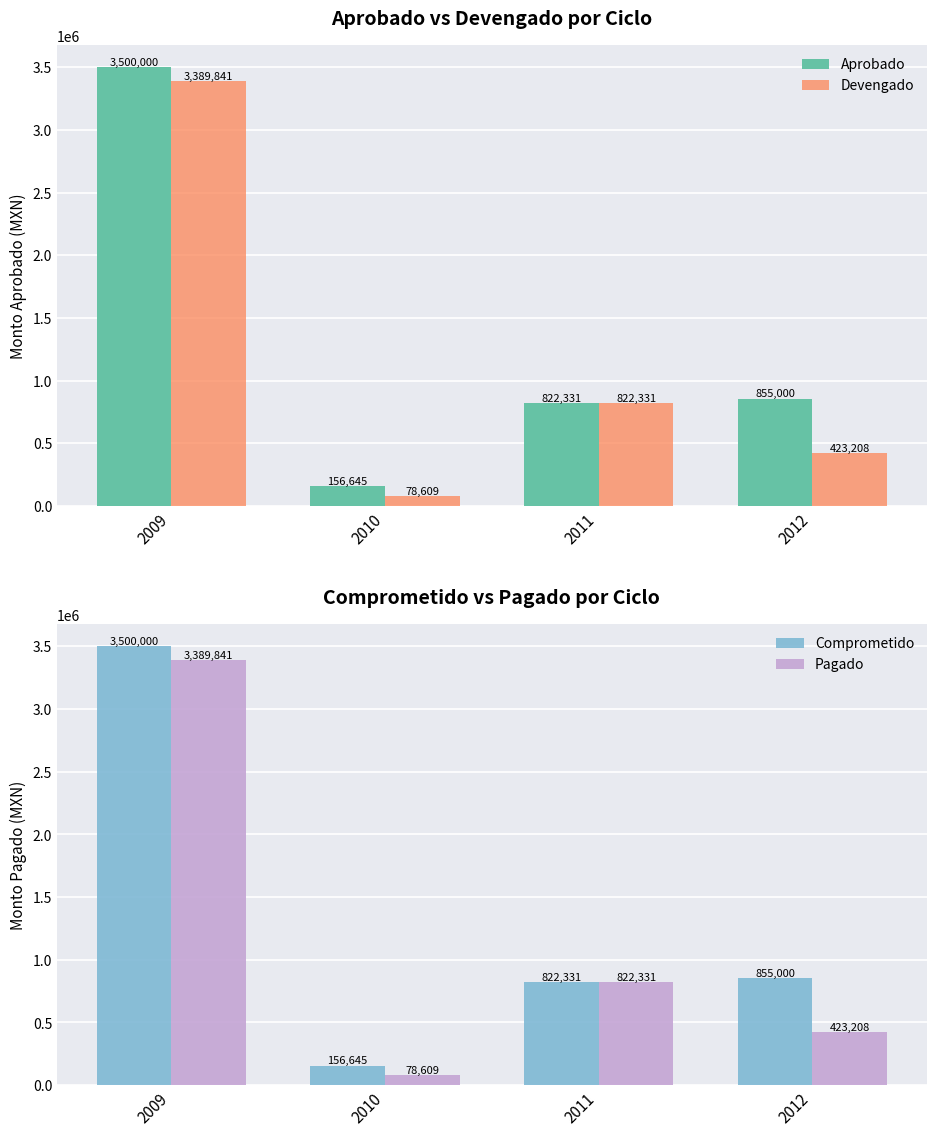

Does the chart contain any negative values?

No